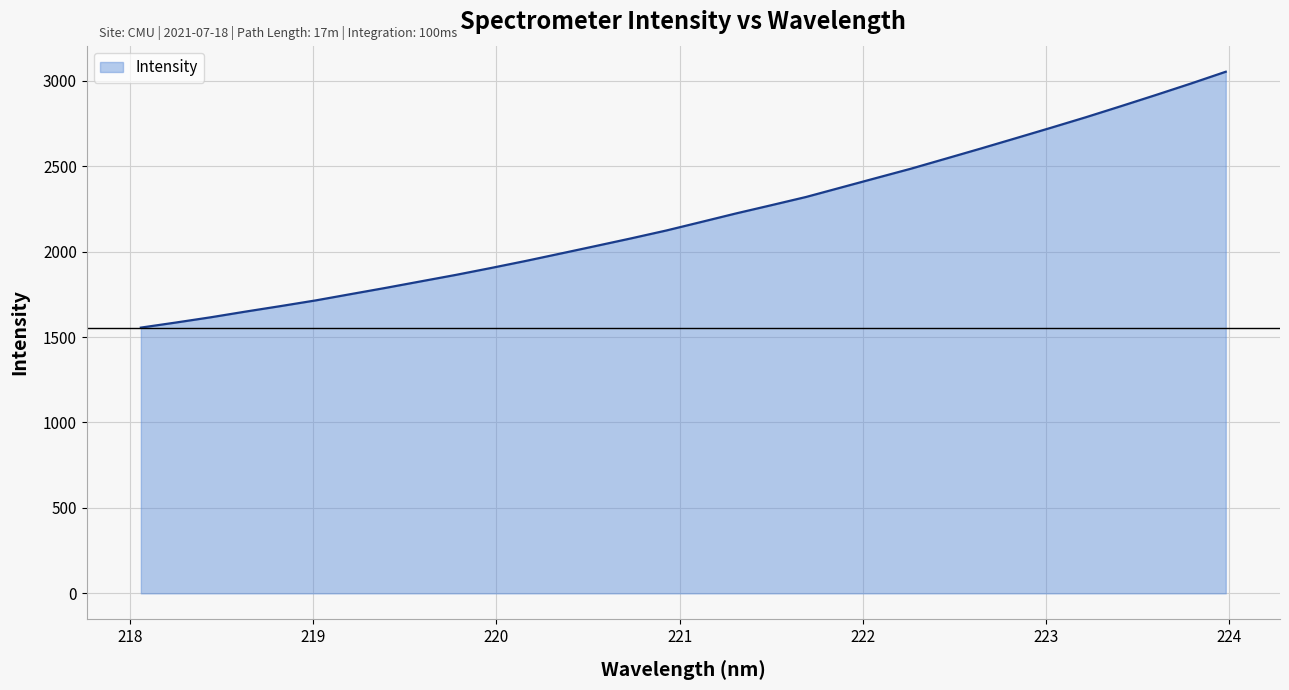

What is the greatest value displayed?

3052.6